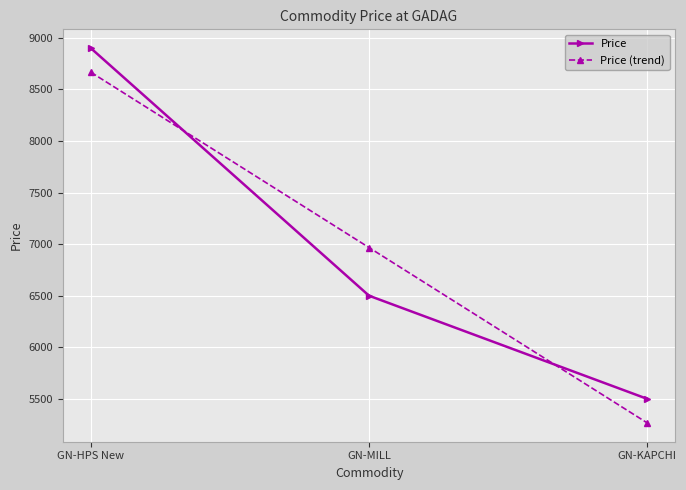

How many data points in Price are less than 6500?

1